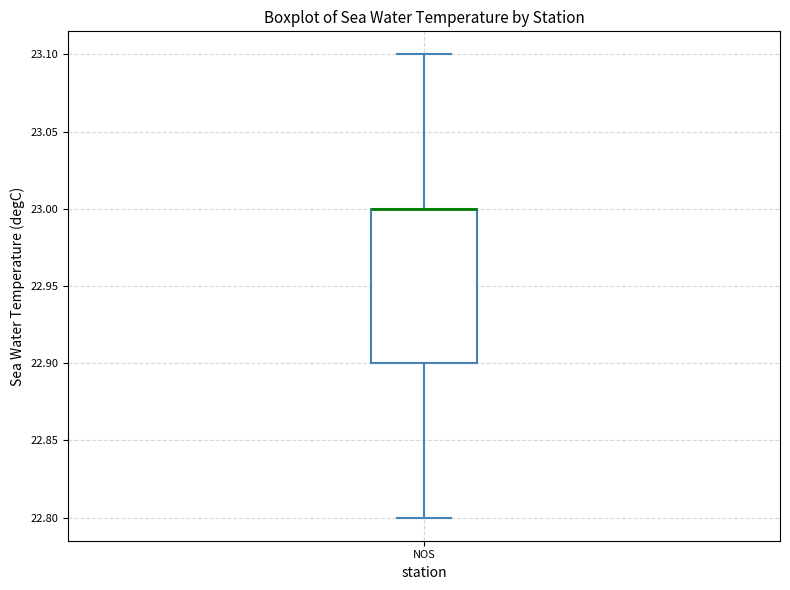

Transcribe this box plot: give where the median line is, the range the box spans, and where the two whiskers end, as read against the y-axis. The values are not printed on the chart, so give them approximately, as read against the axis.

median 23.0 (drawn on the box's upper edge), box 22.9 to 23.0, whiskers 22.8 to 23.1